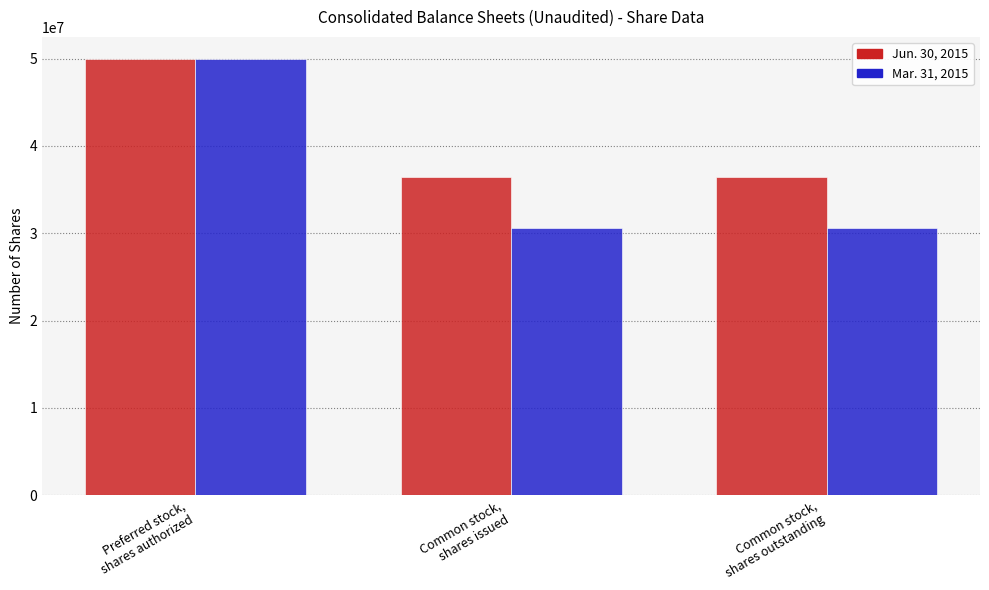

What is the label of the 3rd bar from the right?

Preferred stock,
shares authorized